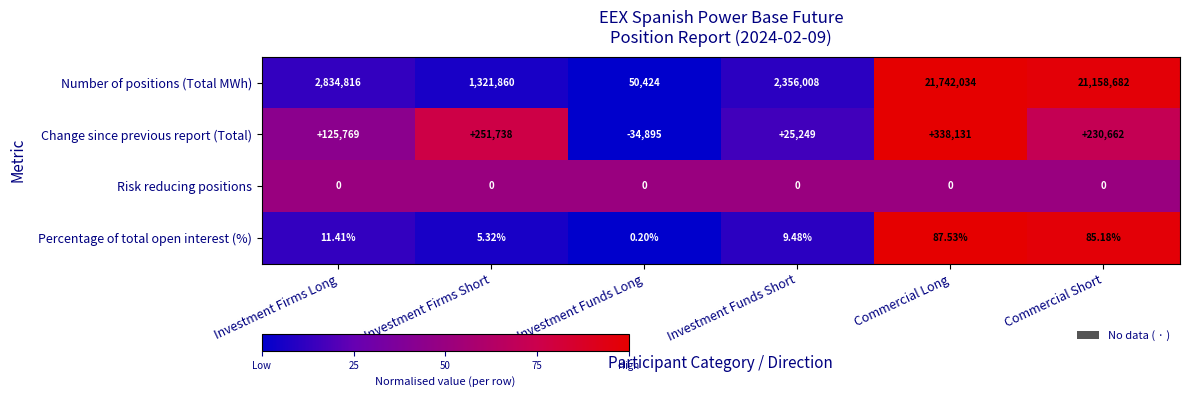

Between Investment Funds Long and Investment Funds Short, which series saw the biggest shift?

Number of positions (Total MWh)